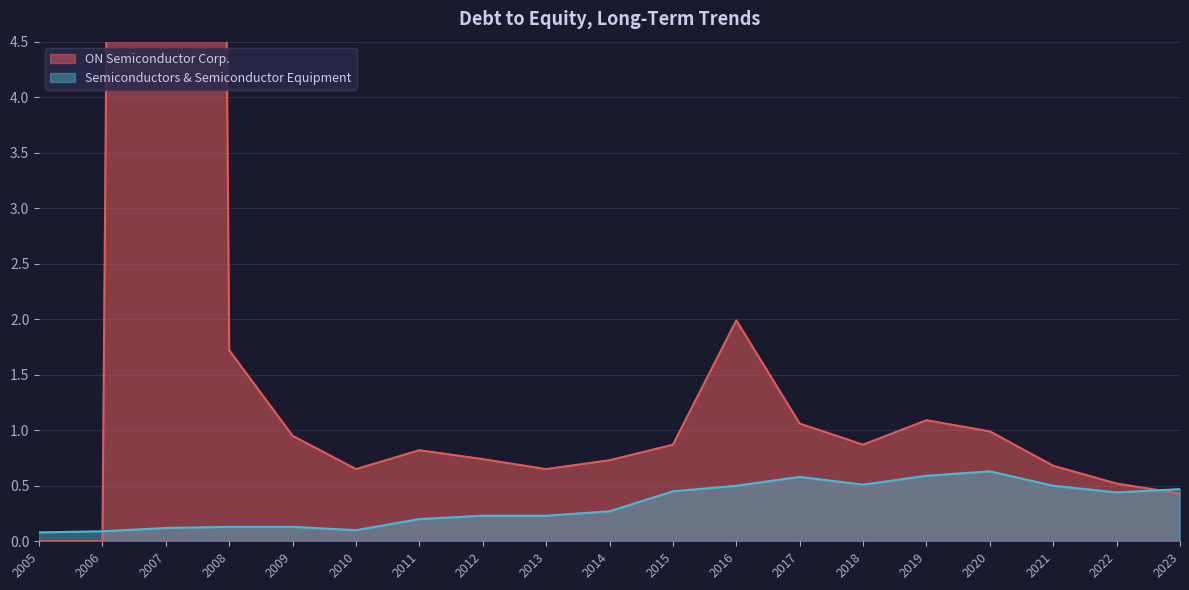

At 2012, list the series in order from smallest to largest.

Semiconductors & Semiconductor Equipment, ON Semiconductor Corp.